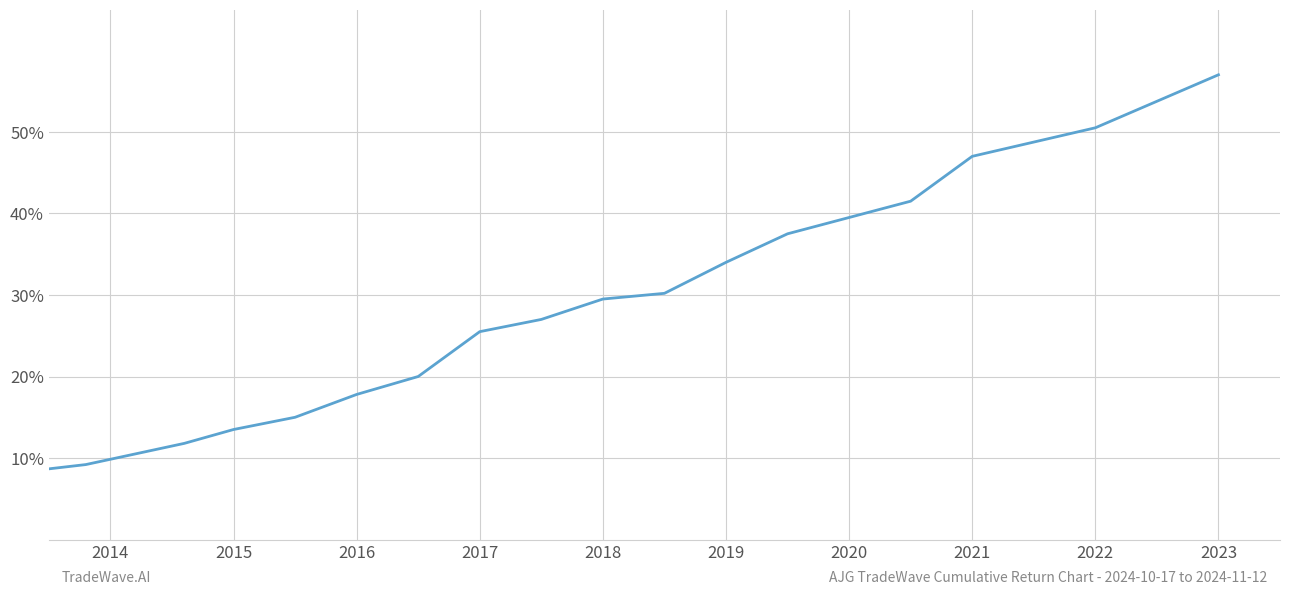

What is the difference between the maximum and minimum values?

49.0